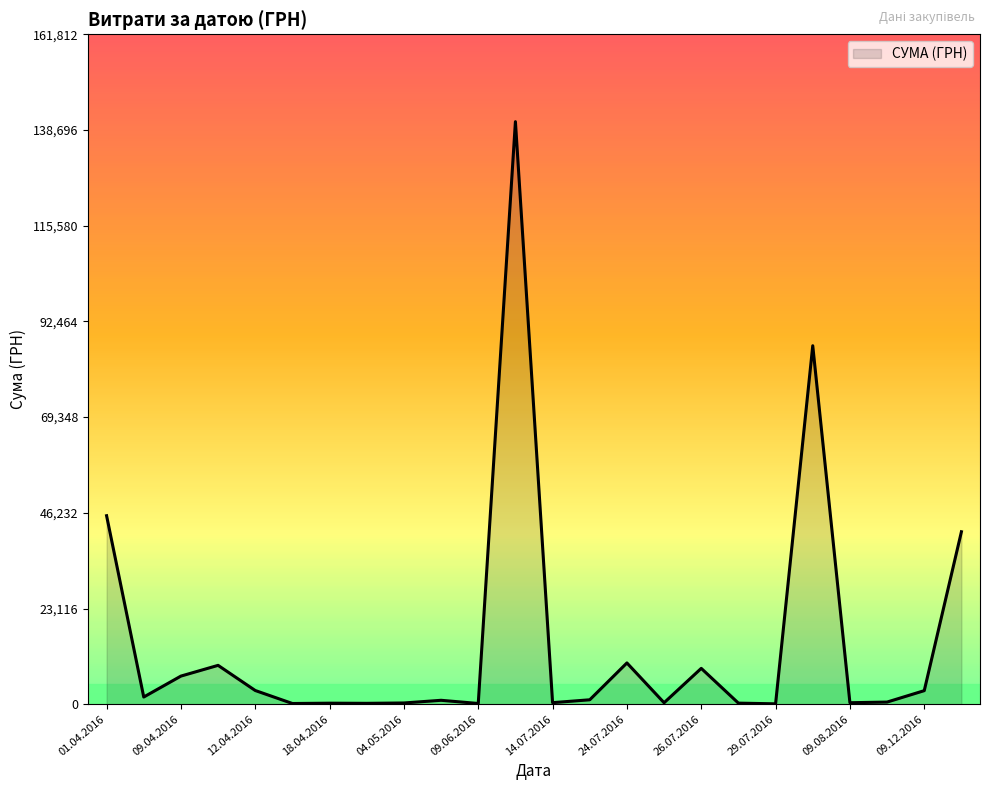

What is the greatest value displayed?

140706.2